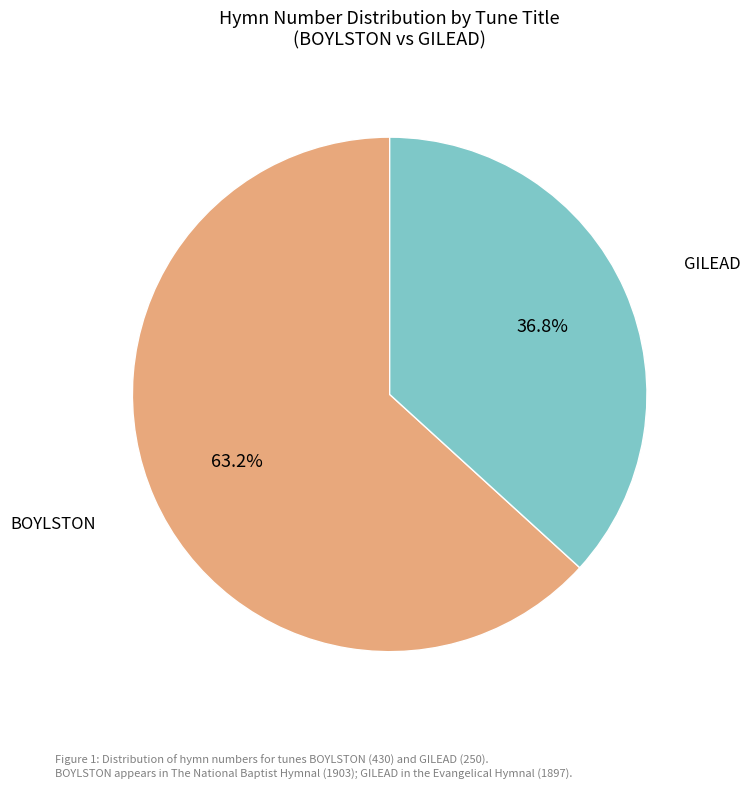

Is there any slice that represents more than half of the pie?

Yes